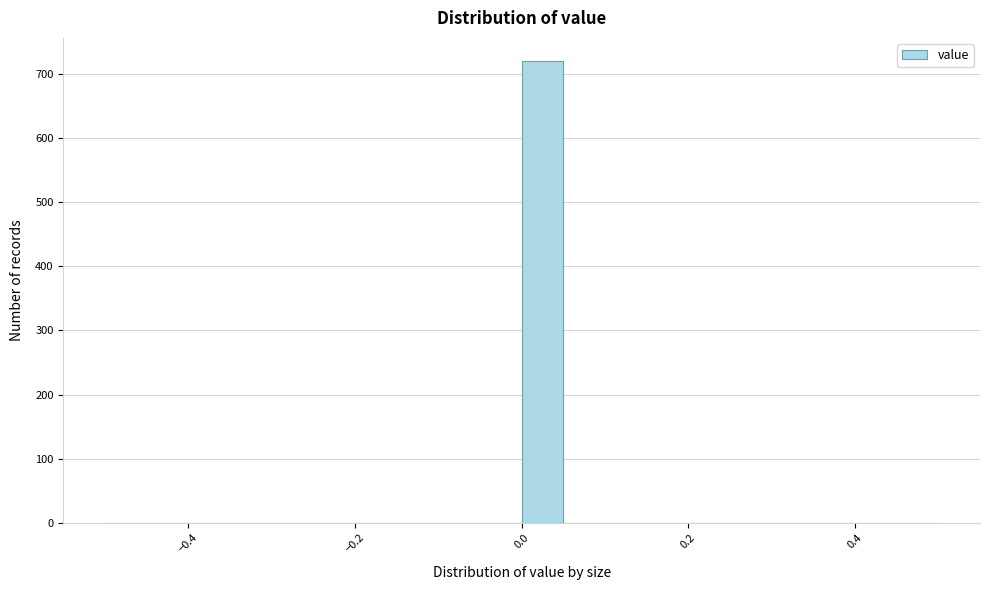

Read against the x-axis, roughly where is the centre of the tallest bar?

0.02